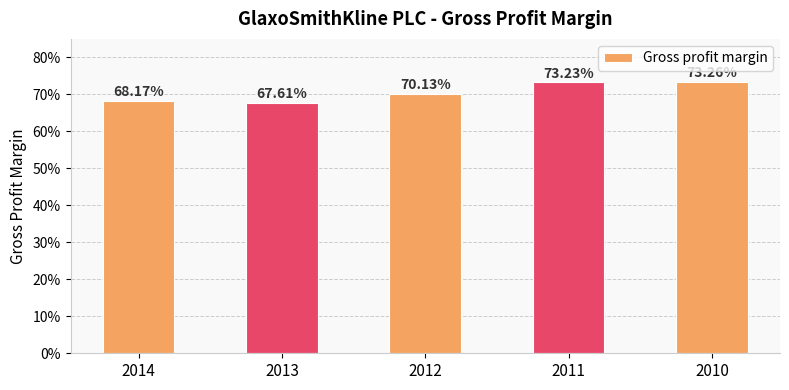

Which has a higher value, 2011 or 2012?

2011